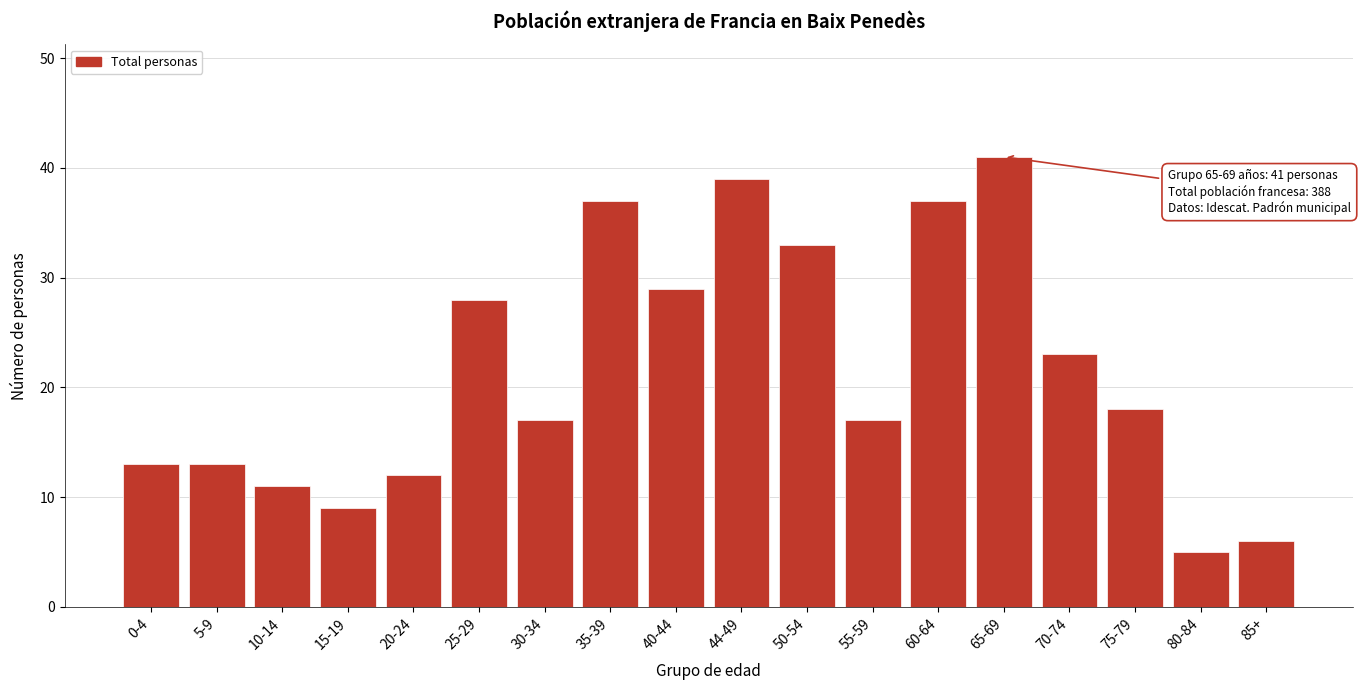

Reading left to right, transcribe all the data shown in this chart.

13	13	11	9	12	28	17	37	29	39	33	17	37	41	23	18	5	6